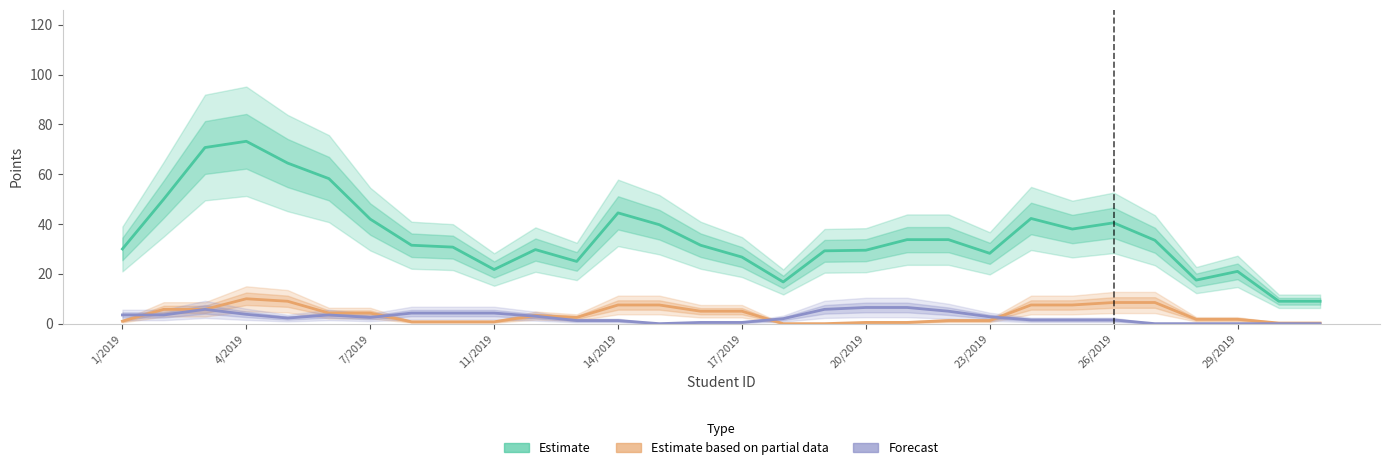

True or false: Estimate and Forecast cross at least once.

False